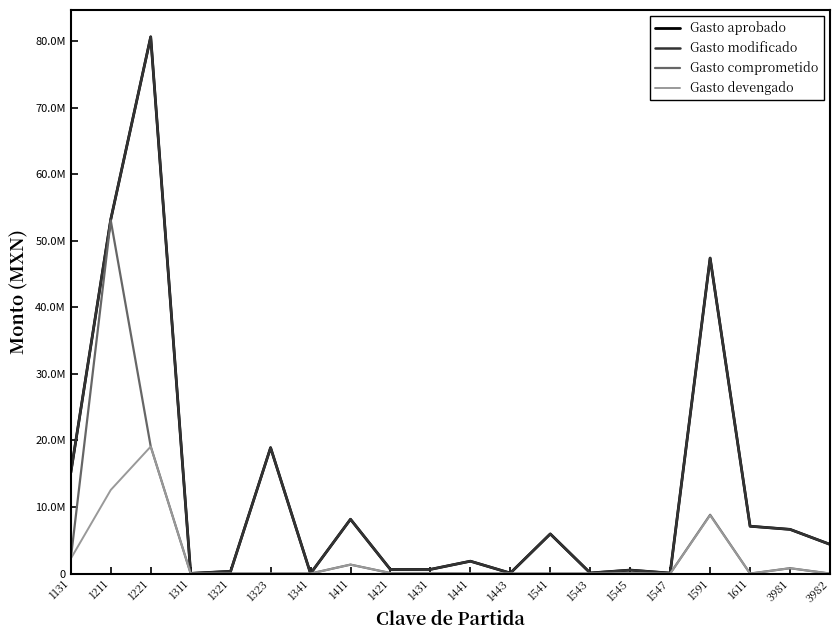

Does the chart display data point markers on the line(s)?

No